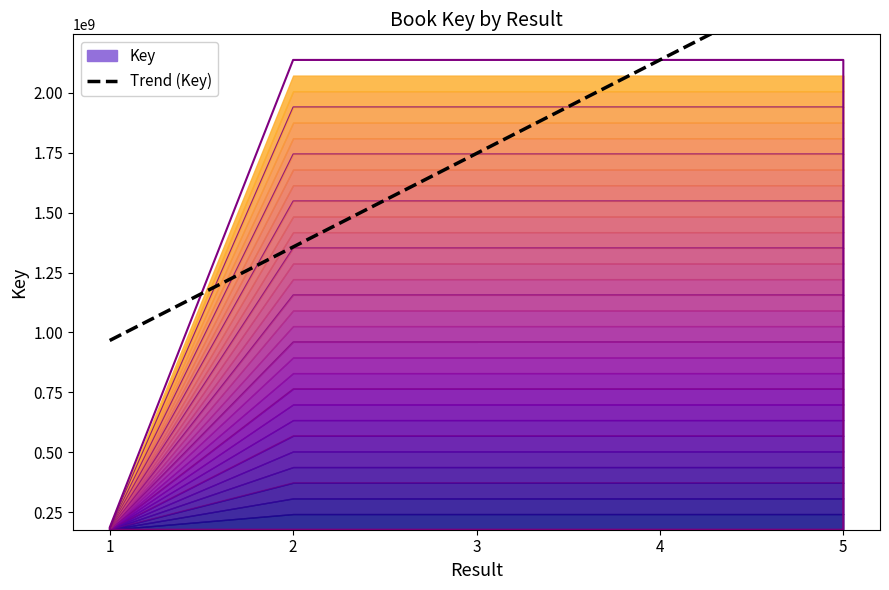

How many lines are shown in the chart?

1